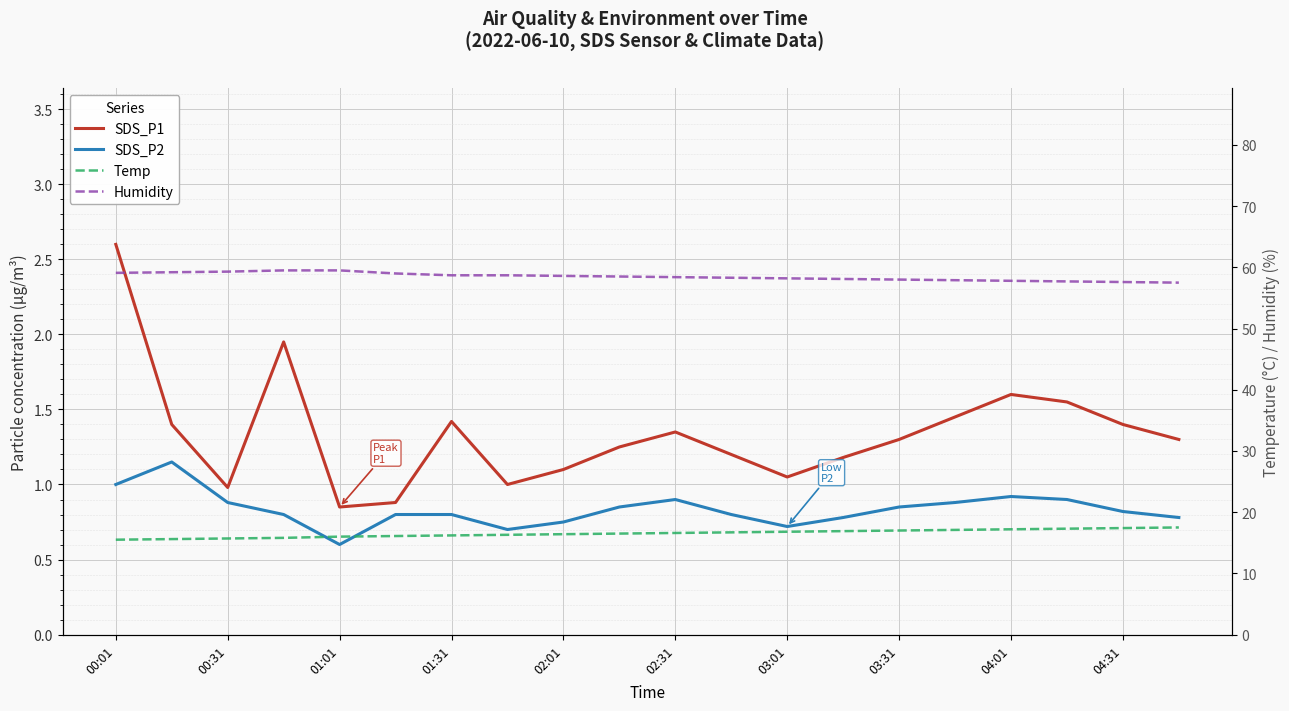

What is the difference between the maximum and minimum values in the SDS_P1 series?

1.8